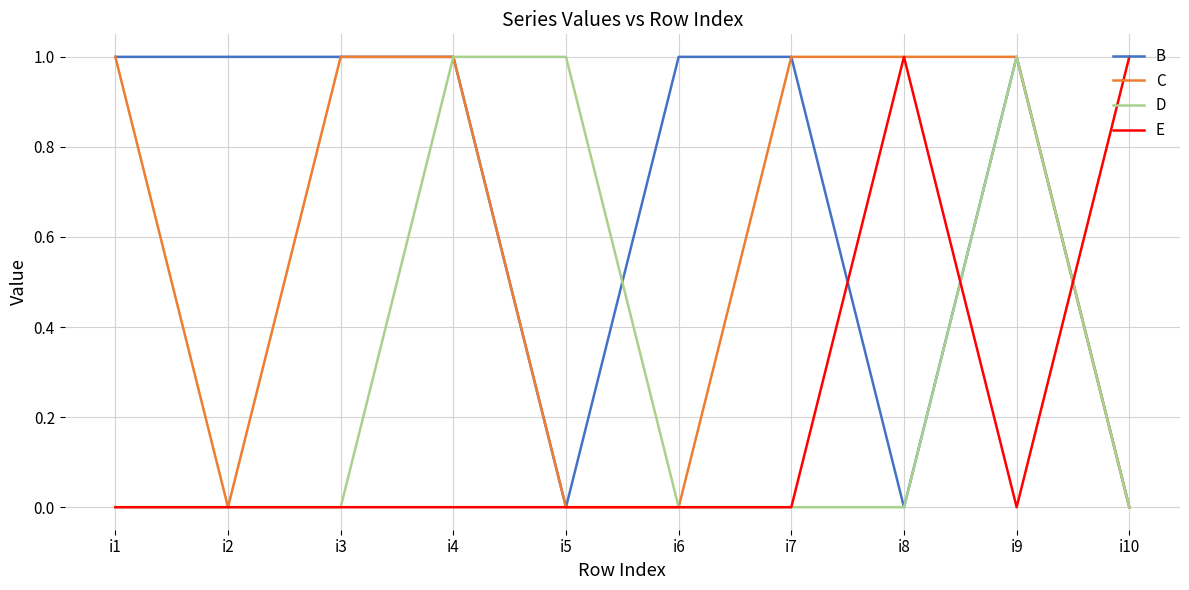

List the series in order of their overall mean, lowest first.

E, D, C, B